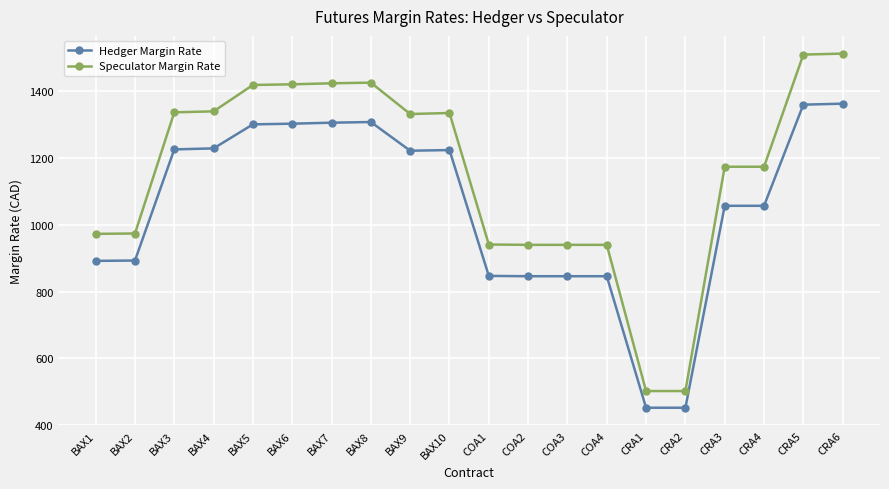

What is the highest value of the Hedger Margin Rate series?

1363